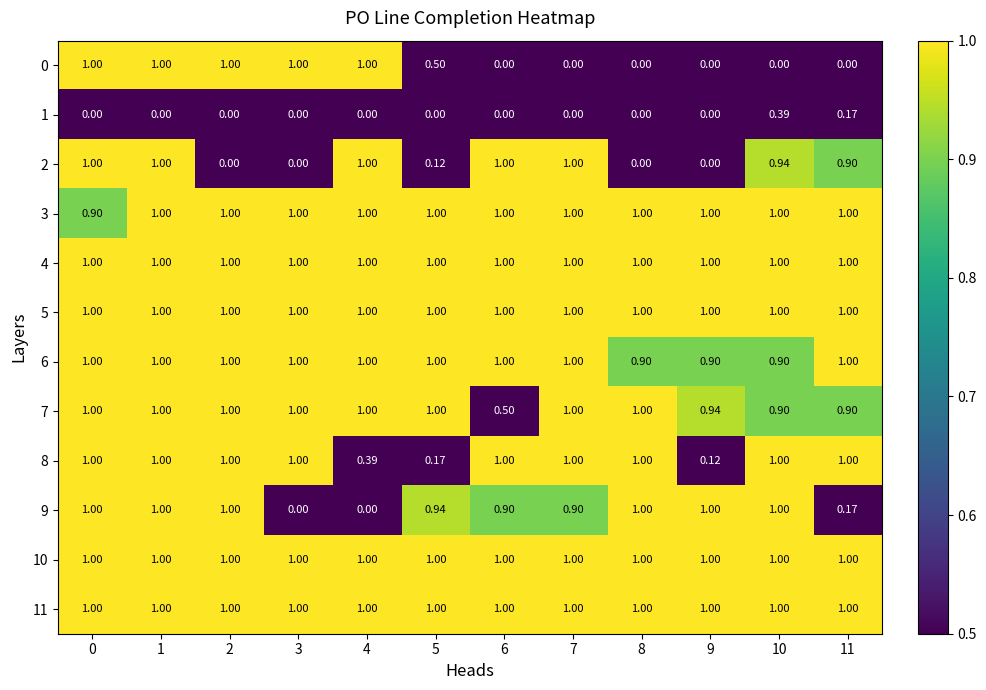

Reading left to right, list all the values displayed in this chart.

0: 0=1.0	1=1.0	2=1.0	3=1.0	4=1.0	5=0.5	6=0.0	7=0.0	8=0.0	9=0.0	10=0.0	11=0.0
1: 0=0.0	1=0.0	2=0.0	3=0.0	4=0.0	5=0.0	6=0.0	7=0.0	8=0.0	9=0.0	10=0.4	11=0.2
2: 0=1.0	1=1.0	2=0.0	3=0.0	4=1.0	5=0.1	6=1.0	7=1.0	8=0.0	9=0.0	10=0.9	11=0.9
3: 0=0.9	1=1.0	2=1.0	3=1.0	4=1.0	5=1.0	6=1.0	7=1.0	8=1.0	9=1.0	10=1.0	11=1.0
4: 0=1.0	1=1.0	2=1.0	3=1.0	4=1.0	5=1.0	6=1.0	7=1.0	8=1.0	9=1.0	10=1.0	11=1.0
5: 0=1.0	1=1.0	2=1.0	3=1.0	4=1.0	5=1.0	6=1.0	7=1.0	8=1.0	9=1.0	10=1.0	11=1.0
6: 0=1.0	1=1.0	2=1.0	3=1.0	4=1.0	5=1.0	6=1.0	7=1.0	8=0.9	9=0.9	10=0.9	11=1.0
7: 0=1.0	1=1.0	2=1.0	3=1.0	4=1.0	5=1.0	6=0.5	7=1.0	8=1.0	9=0.9	10=0.9	11=0.9
8: 0=1.0	1=1.0	2=1.0	3=1.0	4=0.4	5=0.2	6=1.0	7=1.0	8=1.0	9=0.1	10=1.0	11=1.0
9: 0=1.0	1=1.0	2=1.0	3=0.0	4=0.0	5=0.9	6=0.9	7=0.9	8=1.0	9=1.0	10=1.0	11=0.2
10: 0=1.0	1=1.0	2=1.0	3=1.0	4=1.0	5=1.0	6=1.0	7=1.0	8=1.0	9=1.0	10=1.0	11=1.0
11: 0=1.0	1=1.0	2=1.0	3=1.0	4=1.0	5=1.0	6=1.0	7=1.0	8=1.0	9=1.0	10=1.0	11=1.0